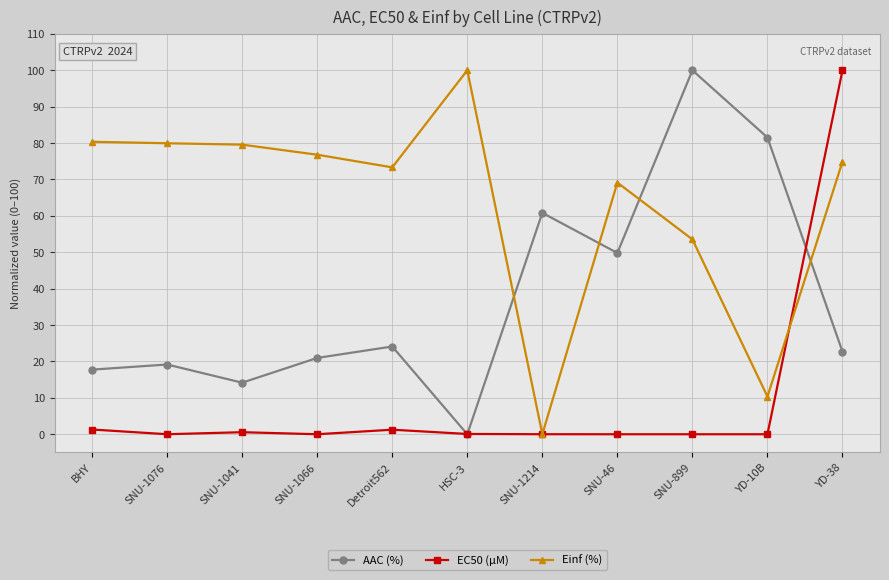

Read the AAC (%) value at SNU-1066.

21.0